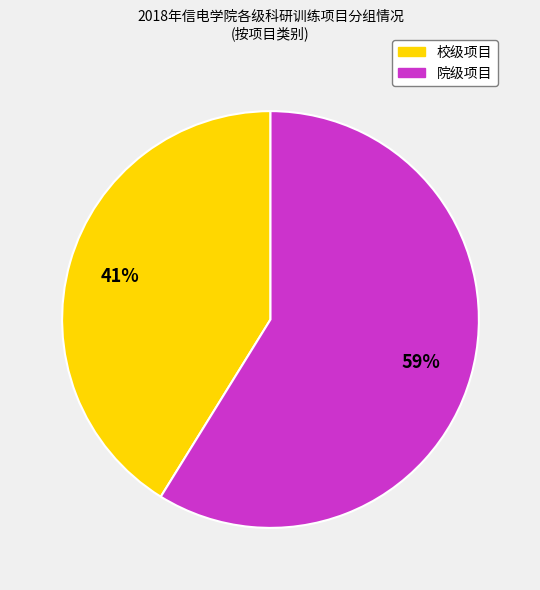

Is there a majority slice in this chart?

Yes